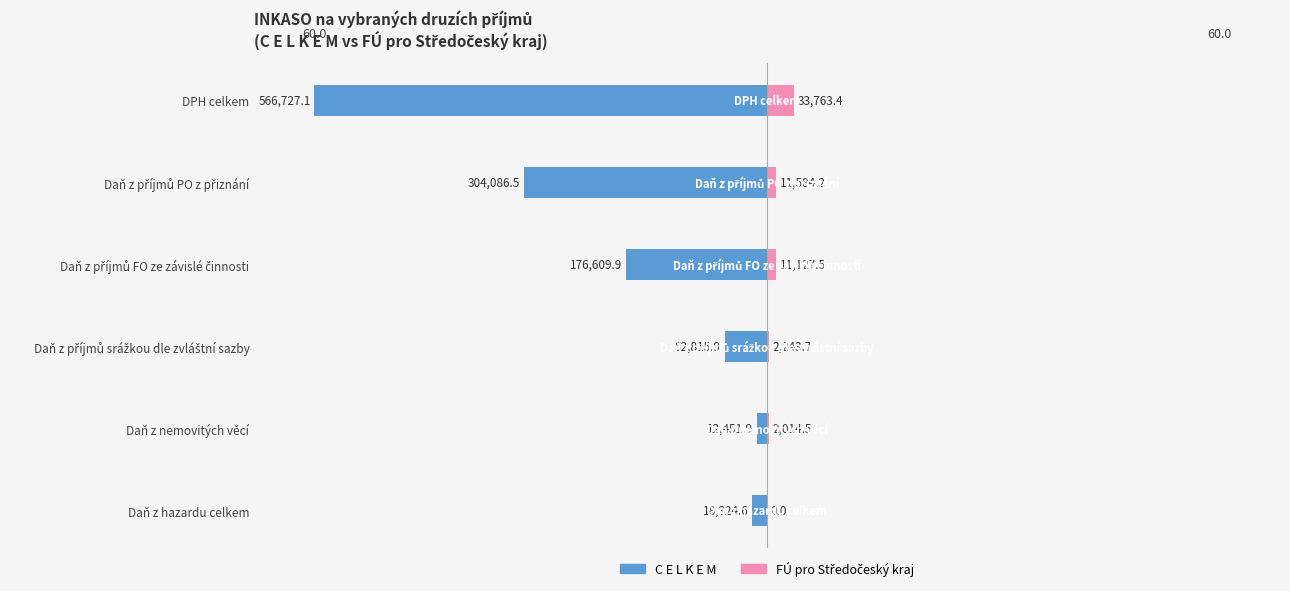

At Daň z nemovitých věcí, list the series in order from largest to smallest.

FÚ pro Středočeský kraj, C E L K E M